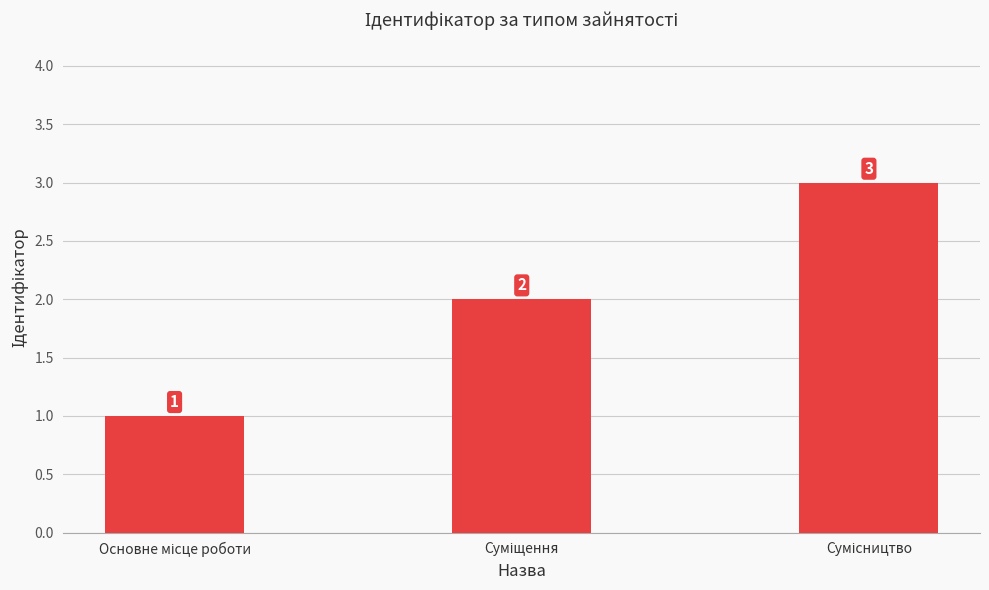

How many data points does each series have?

3